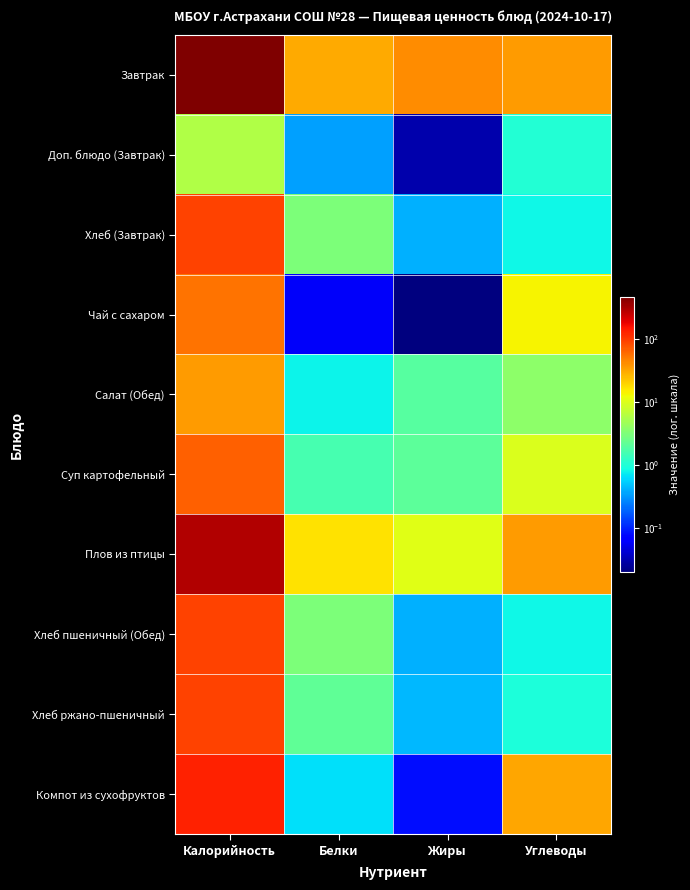

At which category is the sum across all series the highest?

Калорийность